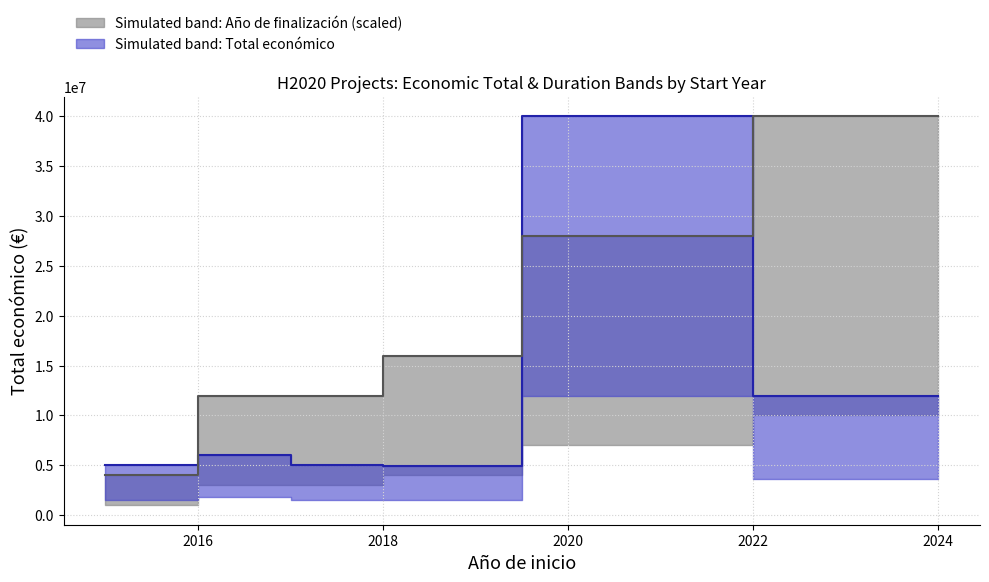

What is the total value across all series at 2019?

20985475